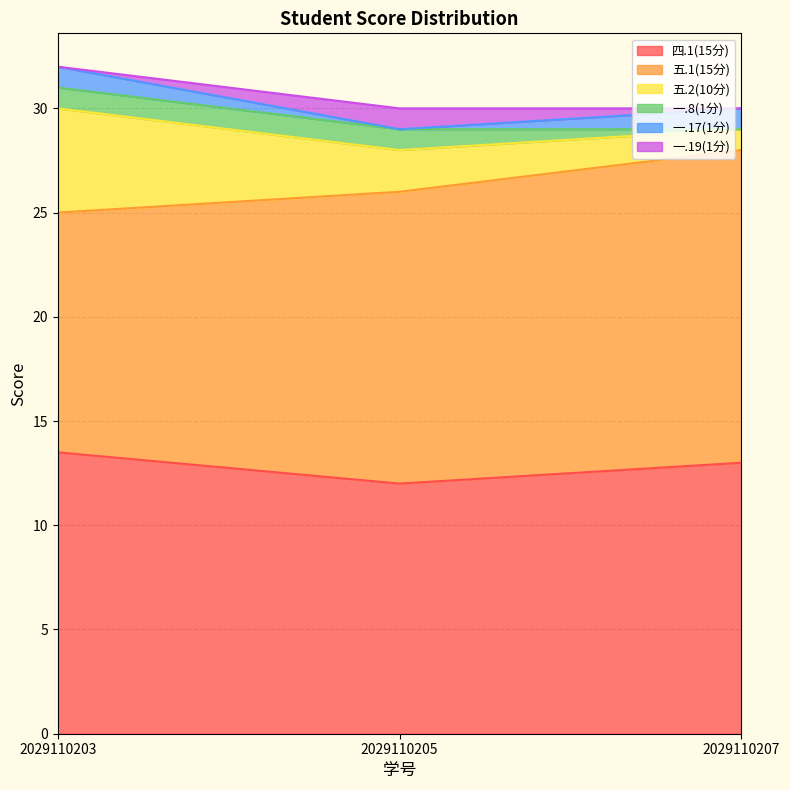

Reading left to right, list all the values displayed in this chart.

四.1(15分): 2029110203=13.5	2029110205=12.0	2029110207=13.0
五.1(15分): 2029110203=11.5	2029110205=14.0	2029110207=15.0
五.2(10分): 2029110203=5.0	2029110205=2.0	2029110207=1.0
一.8(1分): 2029110203=1.0	2029110205=1.0	2029110207=0.0
一.17(1分): 2029110203=1.0	2029110205=0.0	2029110207=1.0
一.19(1分): 2029110203=0.0	2029110205=1.0	2029110207=0.0